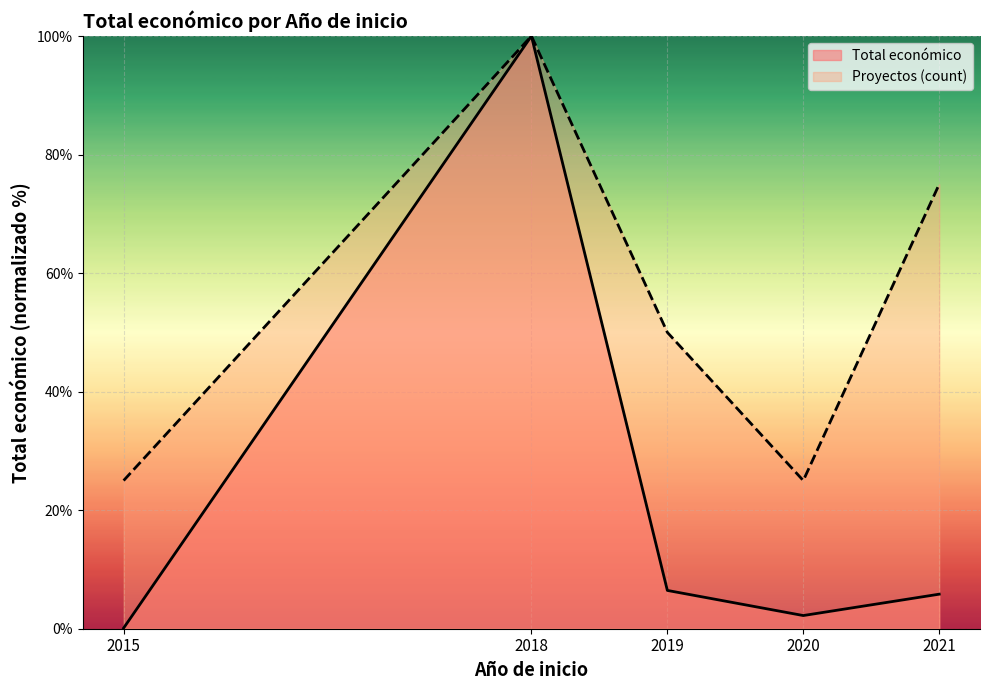

What is the average value of the Proyectos (count) series?

55.0